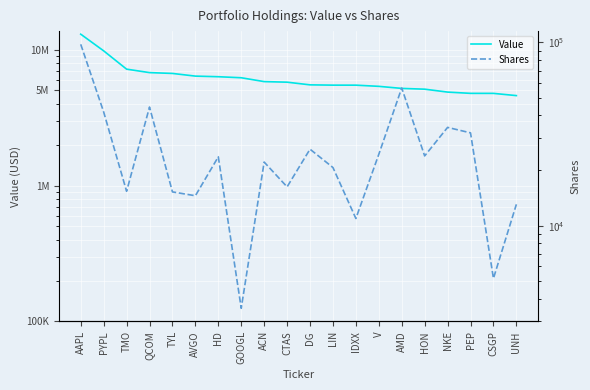

What position from the left is CSGP?

19